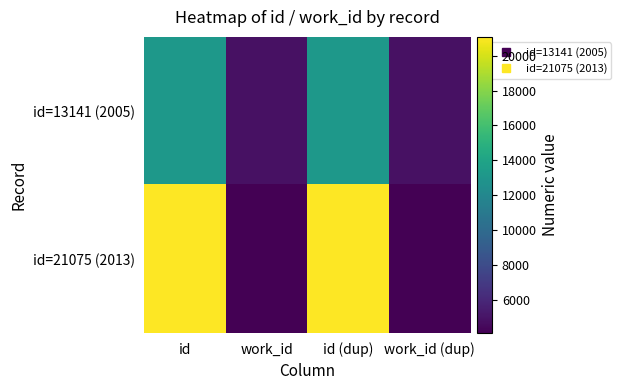

Which series changed the most between work_id and work_id (dup)?

id=13141 (2005)